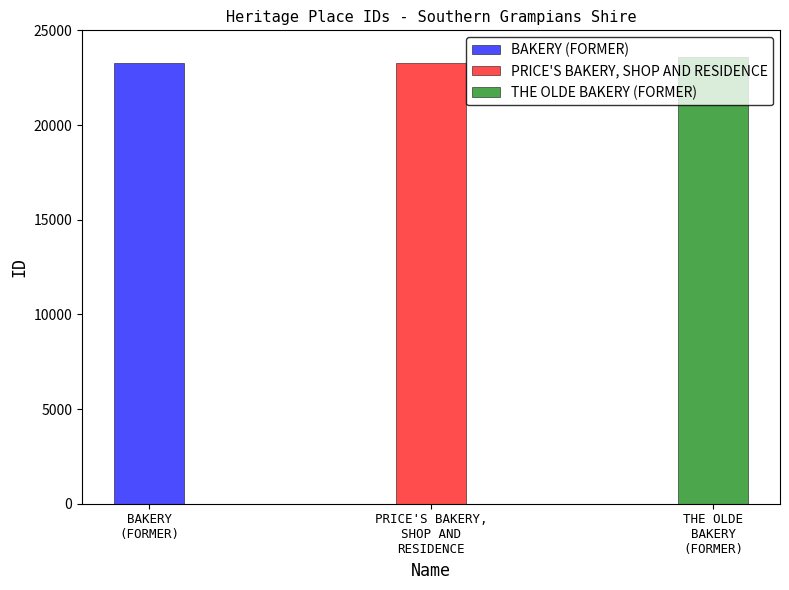

Where does the data first go above 23301?

THE OLDE BAKERY (FORMER)